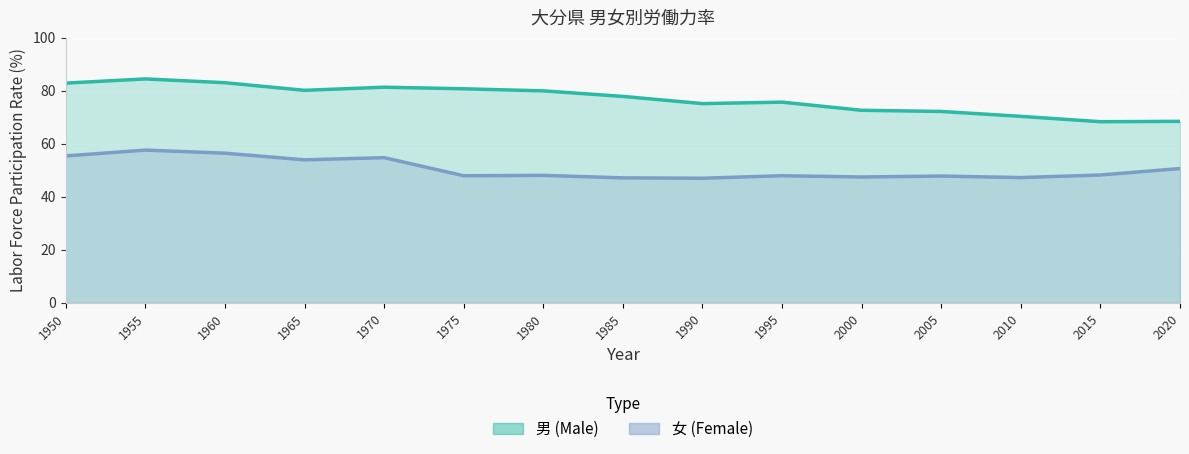

Reading left to right, list all the values displayed in this chart.

男 (Male): 82.9	84.5	83.1	80.2	81.4	80.8	80.0	77.9	75.2	75.8	72.7	72.2	70.4	68.4	68.5
女 (Female): 55.5	57.7	56.5	54.0	54.8	48.0	48.1	47.2	47.0	48.0	47.5	47.9	47.3	48.3	50.7